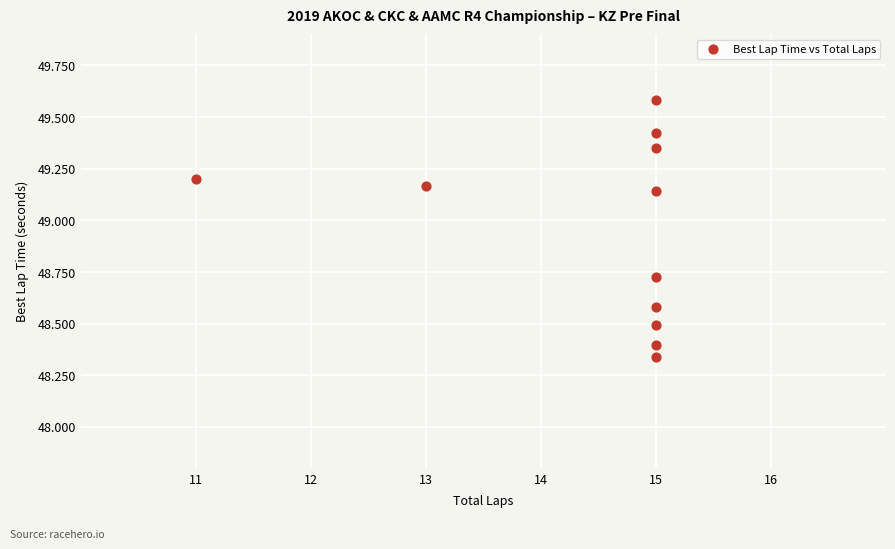

What is the range of X values (max minus min)?

4.0